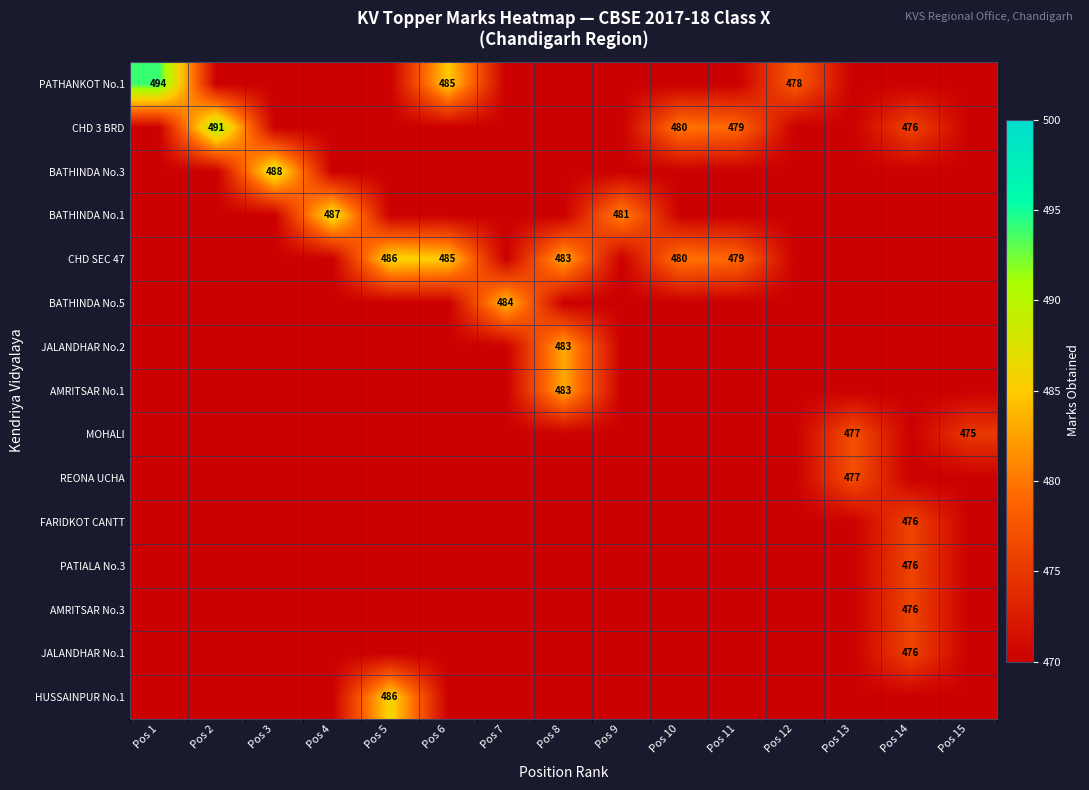

True or false: CHD 3 BRD has a value of 305 at Pos 10.

False